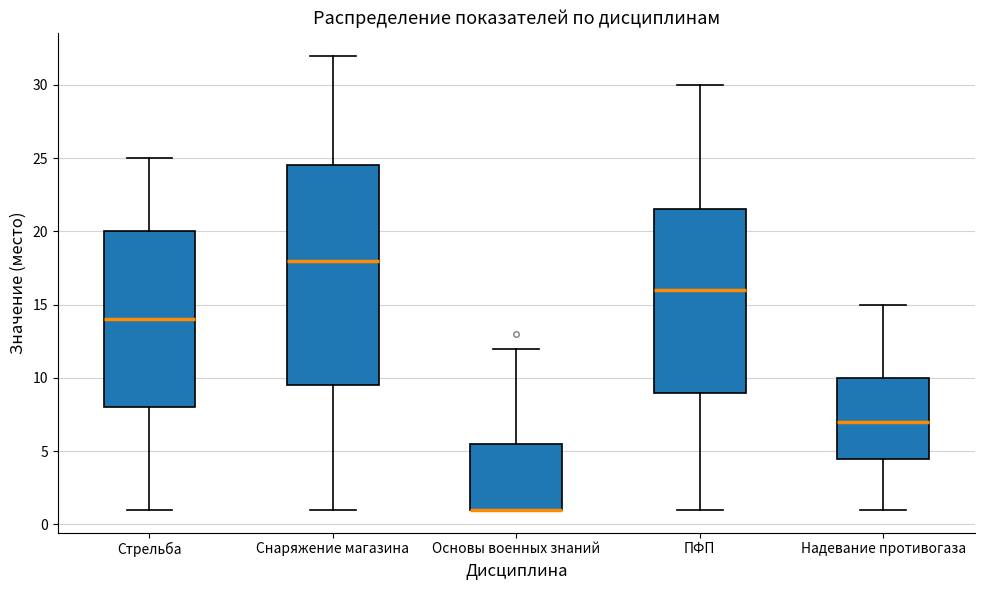

Where does the upper whisker of the box for Стрельба end on the y-axis? The values are not printed on the chart, so give them approximately, as read against the axis.

25.0